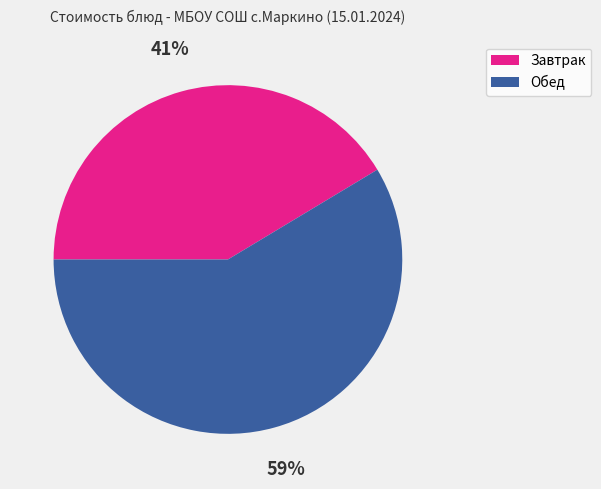

To the nearest percent, what percentage of the pie is Обед?

59%